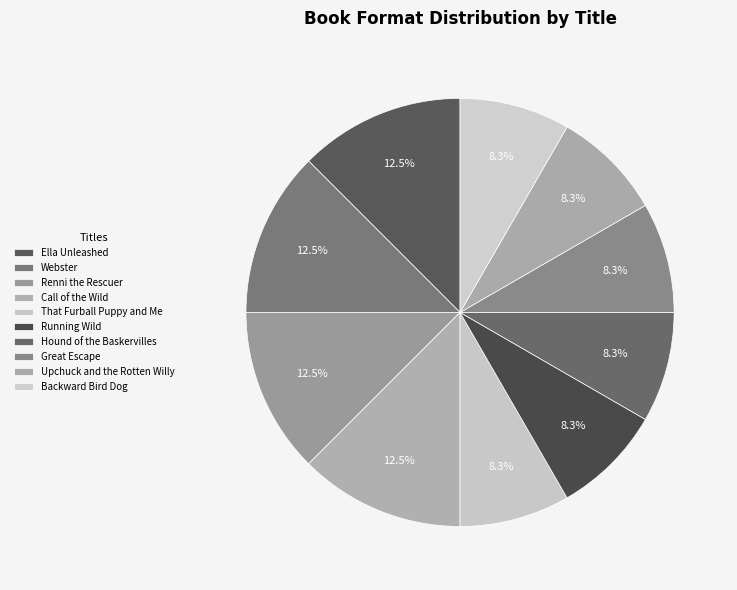

True or false: Ella Unleashed accounts for 4% of the total.

False